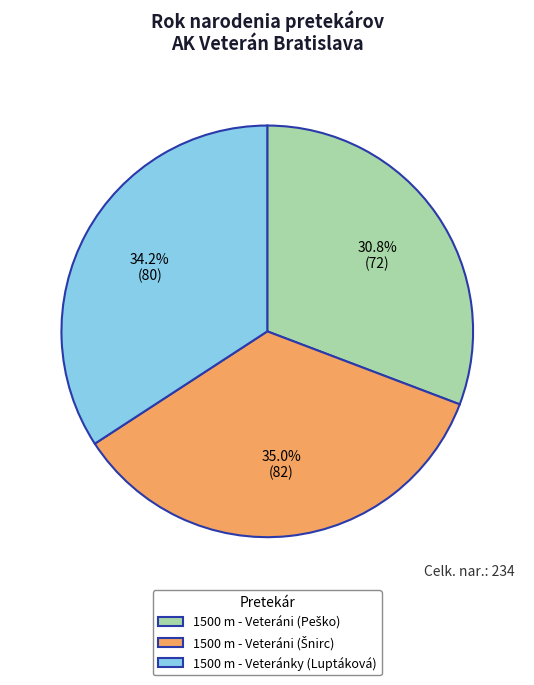

Does any single category account for the majority?

No